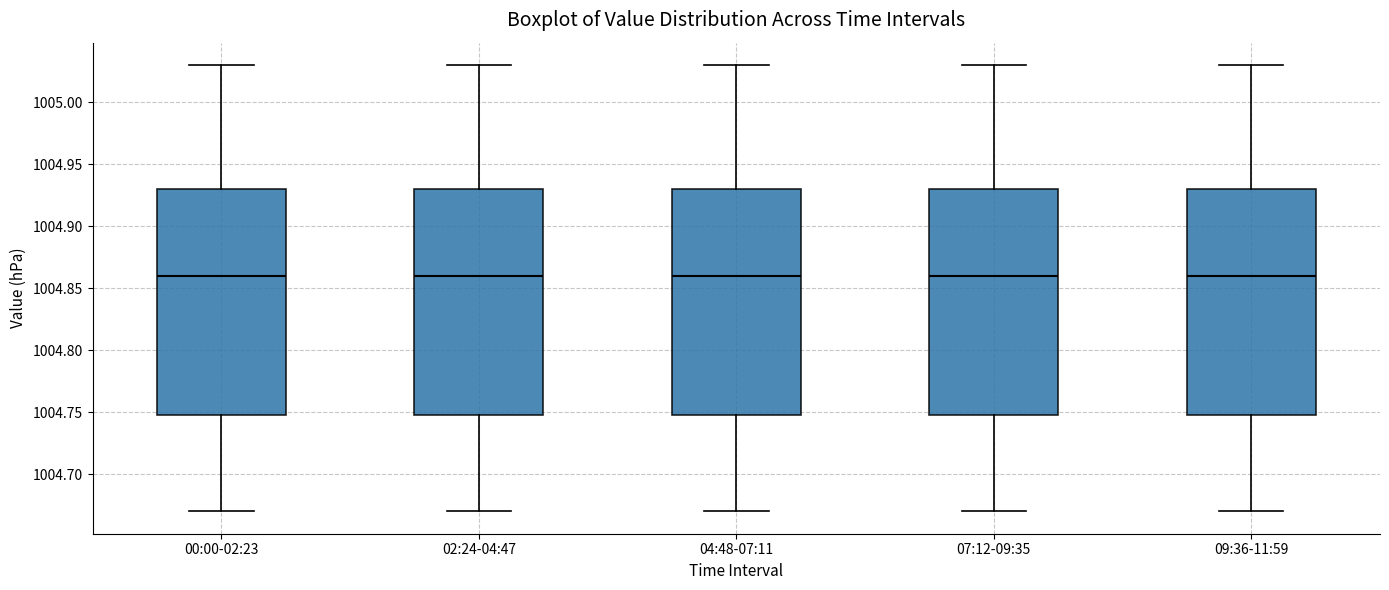

Where does the upper whisker of the box for 02:24-04:47 end on the y-axis? The values are not printed on the chart, so give them approximately, as read against the axis.

1005.03